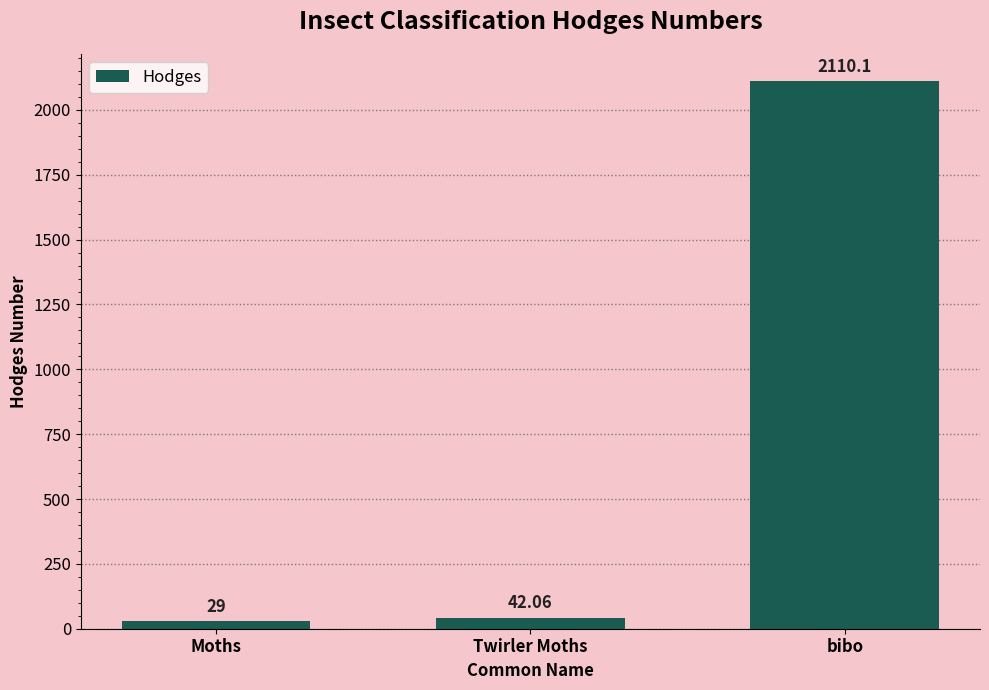

What is the sum of the values at bibo and Moths?

2139.1